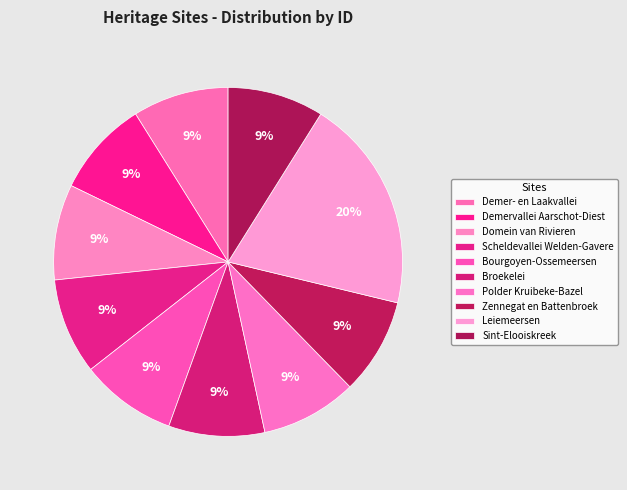

Which category has the smallest portion of the pie?

Domein van Rivieren